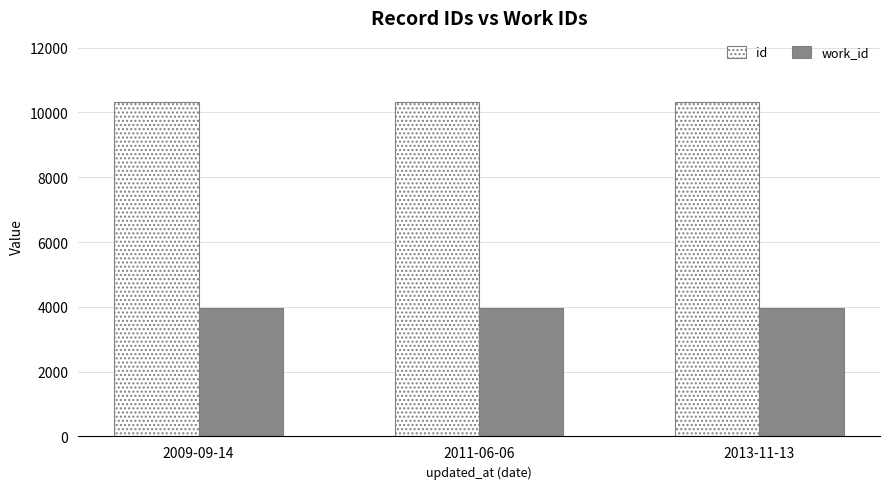

What is the smallest value displayed?

3967.5